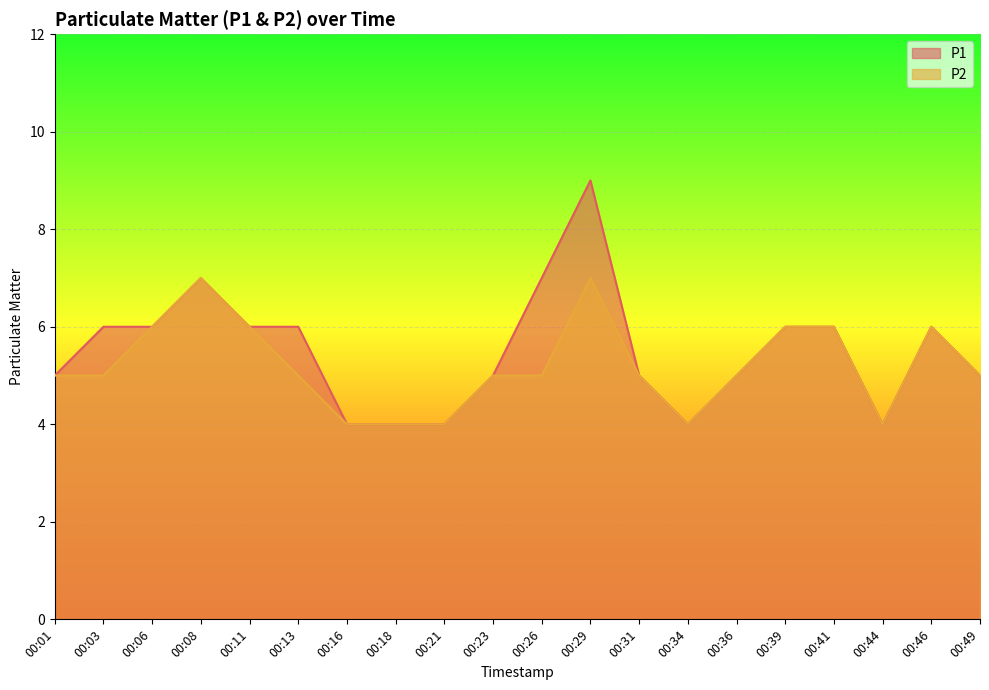

What is the greatest value displayed?

9